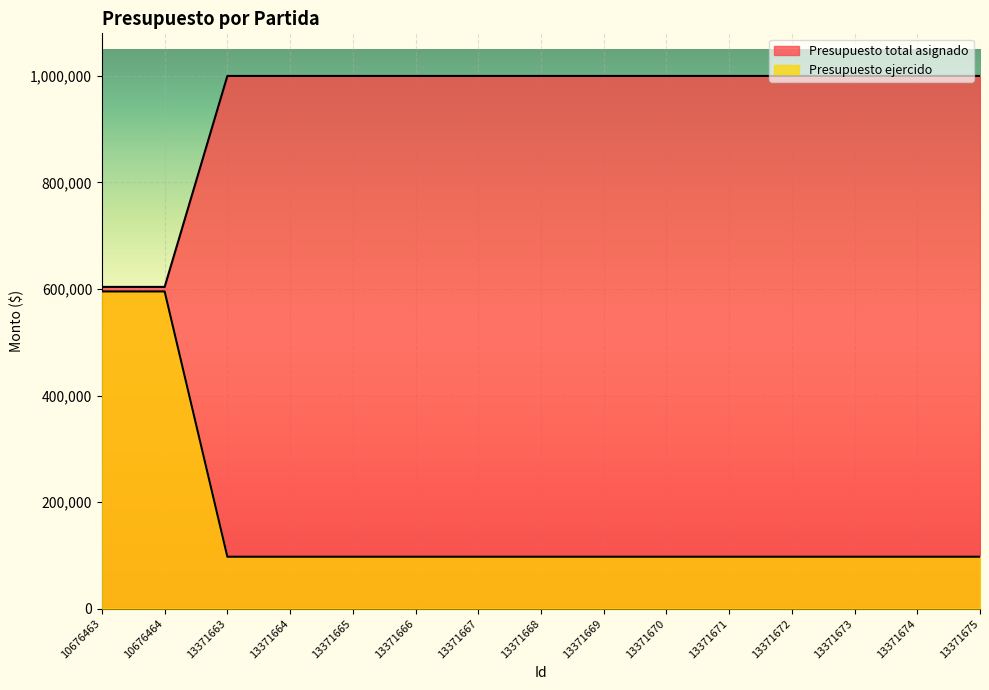

True or false: Presupuesto total asignado and Presupuesto ejercido intersect in this chart.

False